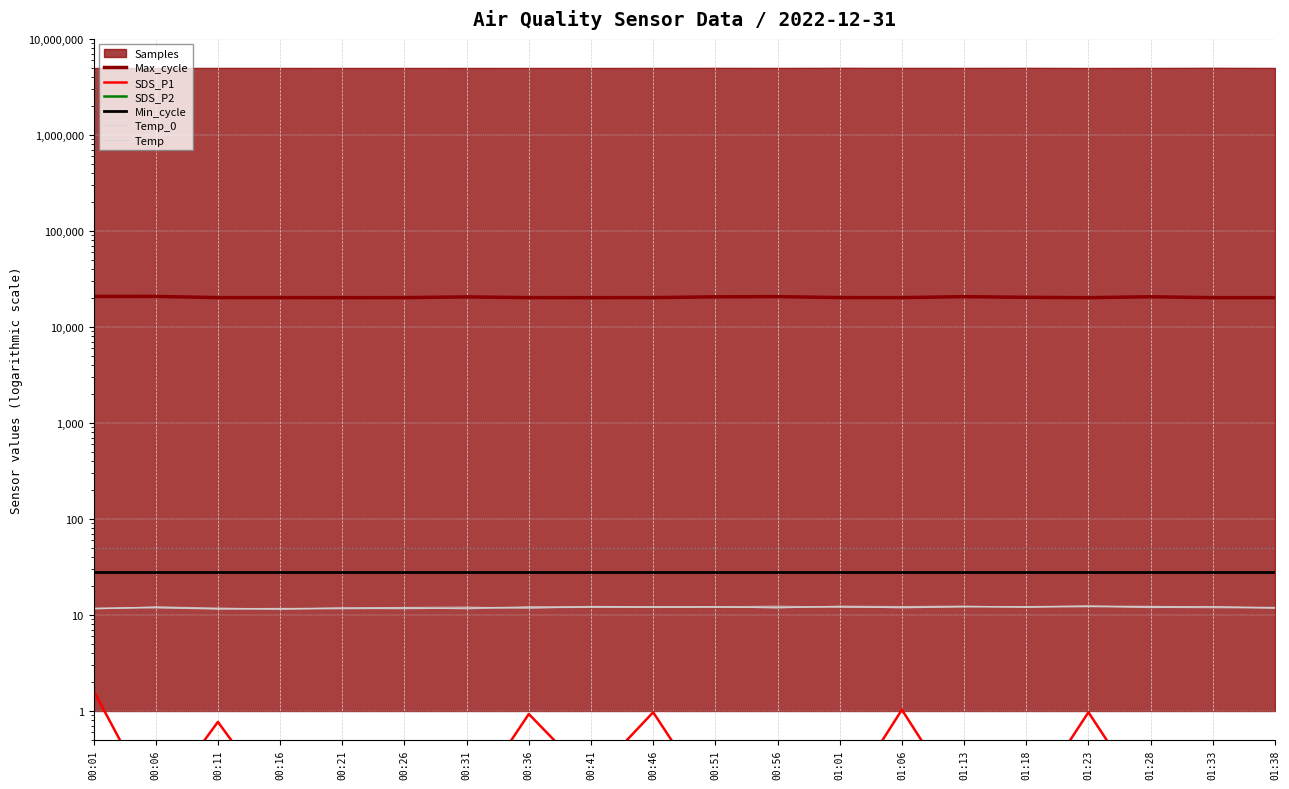

Reading left to right, extract all data points from this chart.

Max_cycle: 00:01=20802.0	00:06=20825.0	00:11=20238.0	00:16=20229.0	00:21=20206.0	00:26=20224.0	00:31=20588.0	00:36=20225.0	00:41=20207.0	00:46=20237.0	00:51=20611.0	00:56=20709.0	01:01=20254.0	01:06=20225.0	01:13=20700.0	01:18=20374.0	01:23=20202.0	01:28=20650.0	01:33=20209.0	01:38=20209.0
SDS_P1: 00:01=1.6	00:06=0.1	00:11=0.8	00:16=0.1	00:21=0.3	00:26=0.1	00:31=0.1	00:36=0.9	00:41=0.2	00:46=1.0	00:51=0.1	00:56=0.1	01:01=0.1	01:06=1.0	01:13=0.1	01:18=0.1	01:23=1.0	01:28=0.1	01:33=0.0	01:38=0.1
SDS_P2: 00:01=0.5	00:06=0.1	00:11=0.2	00:16=0.1	00:21=0.3	00:26=0.1	00:31=0.1	00:36=0.1	00:41=0.2	00:46=0.1	00:51=0.1	00:56=0.1	01:01=0.1	01:06=0.0	01:13=0.1	01:18=0.1	01:23=0.1	01:28=0.1	01:33=0.0	01:38=0.1
Min_cycle: 00:01=28.0	00:06=28.0	00:11=28.0	00:16=28.0	00:21=28.0	00:26=28.0	00:31=28.0	00:36=28.0	00:41=28.0	00:46=28.0	00:51=28.0	00:56=28.0	01:01=28.0	01:06=28.0	01:13=28.0	01:18=28.0	01:23=28.0	01:28=28.0	01:33=28.0	01:38=28.0
Temp_0: 00:01=11.5	00:06=12.2	00:11=11.8	00:16=11.5	00:21=11.8	00:26=12.0	00:31=12.1	00:36=11.7	00:41=12.3	00:46=12.2	00:51=12.2	00:56=12.4	01:01=12.1	01:06=12.0	01:13=12.2	01:18=12.2	01:23=12.4	01:28=12.3	01:33=12.1	01:38=12.0
Temp: 00:01=11.7	00:06=11.9	00:11=11.6	00:16=11.5	00:21=11.6	00:26=11.7	00:31=11.8	00:36=11.9	00:41=12.0	00:46=12.1	00:51=12.1	00:56=12.1	01:01=12.1	01:06=12.1	01:13=12.2	01:18=12.2	01:23=12.2	01:28=12.0	01:33=11.9	01:38=11.8